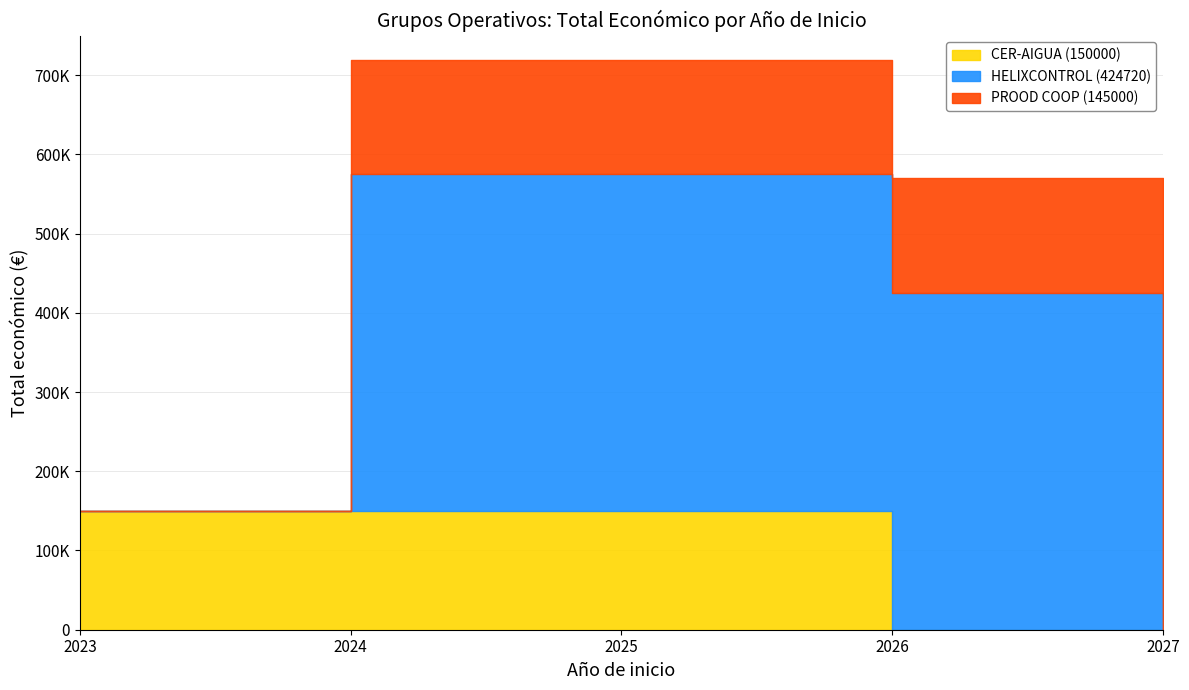

Which has a higher value, 2023 or 2024?

2023